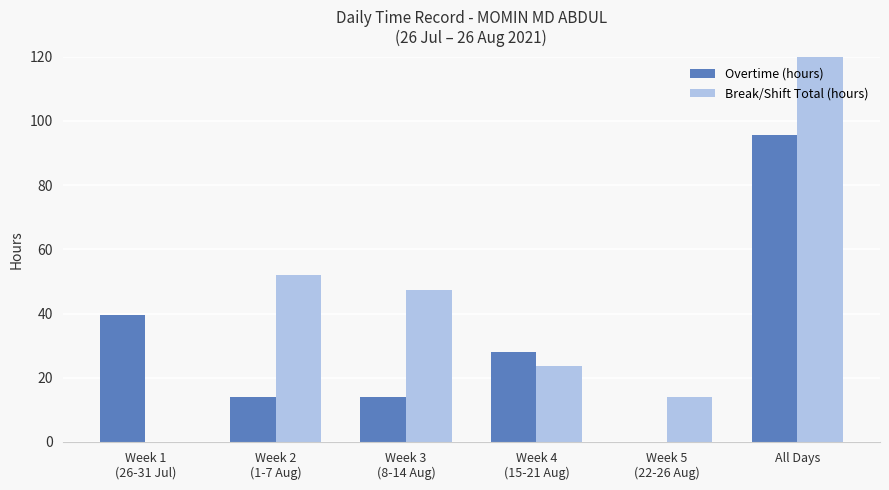

Does the chart contain any negative values?

No